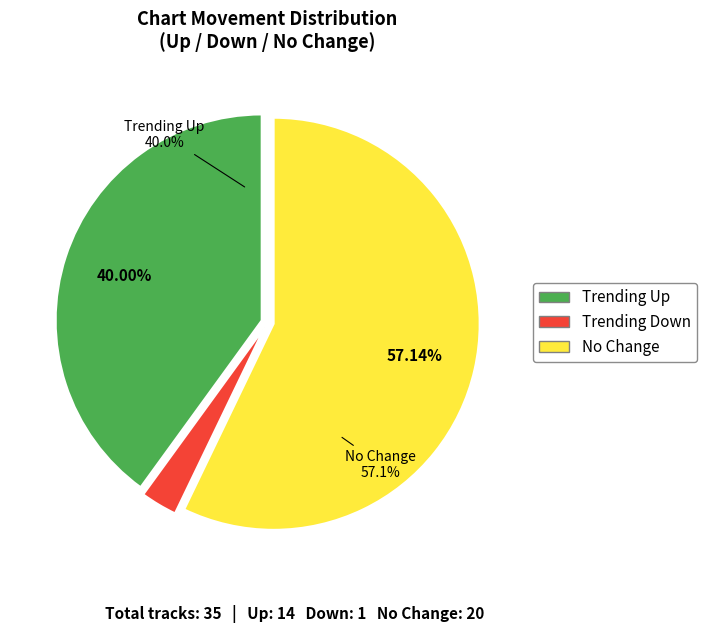

To the nearest percent, what is the difference between the - and down slice percentages?

54%